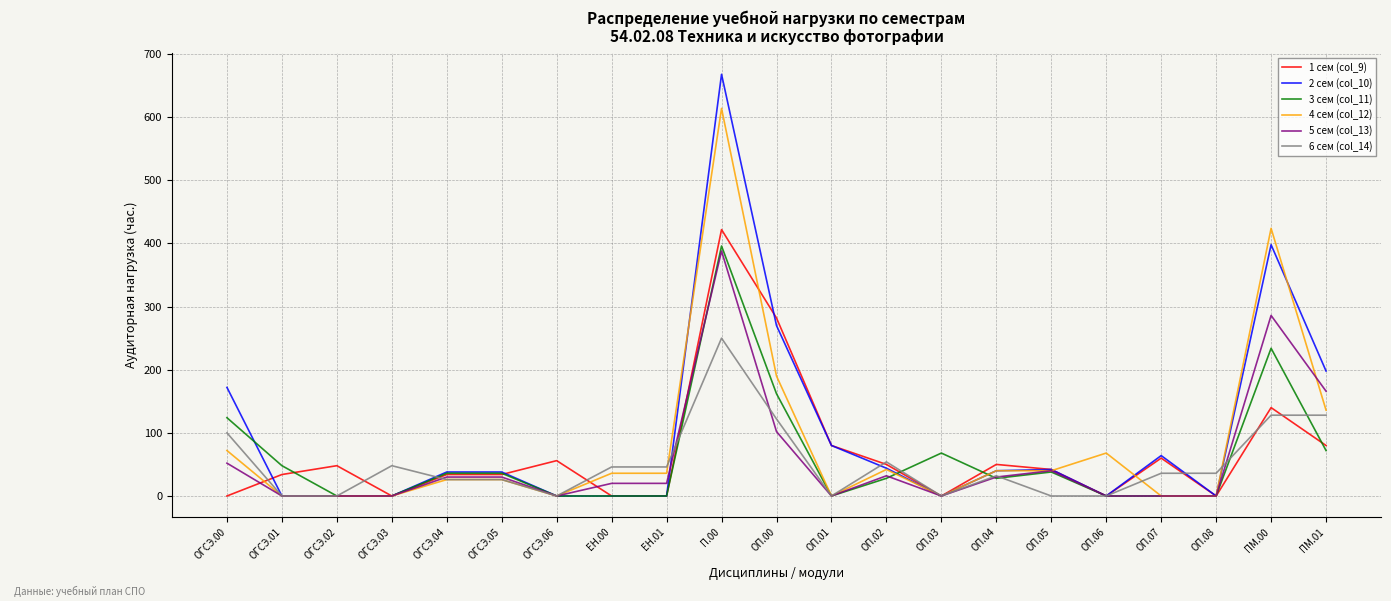

What is the difference between the 4 сем (col_12) values at ОП.03 and ПМ.01?

136